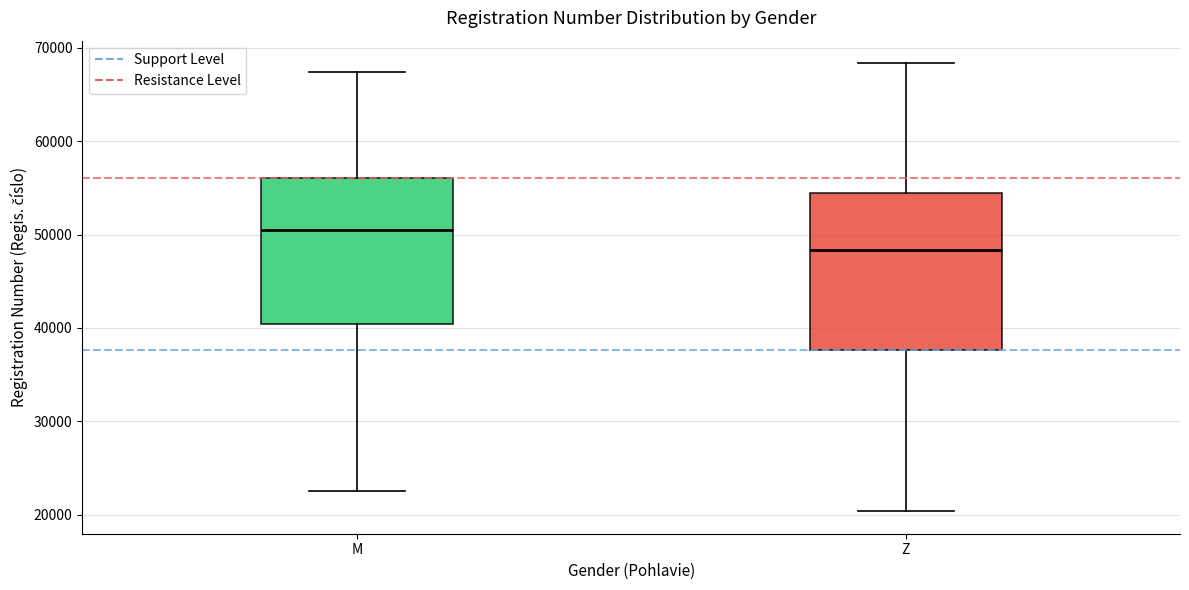

Where does the lower whisker of the box for Z end on the y-axis? The values are not printed on the chart, so give them approximately, as read against the axis.

20000